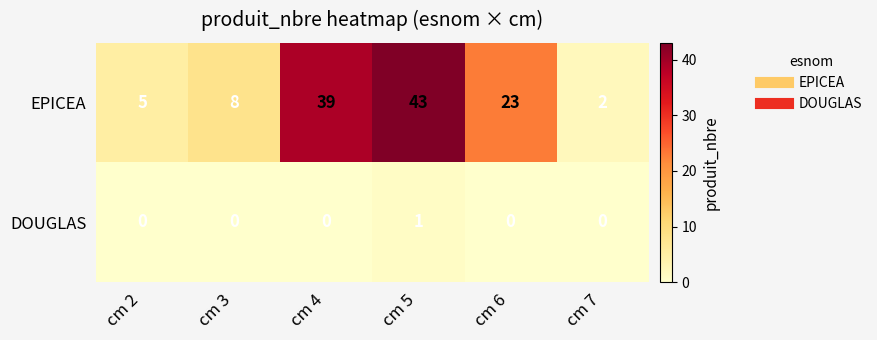

Is it true that EPICEA equals 2 at cm 2?

False